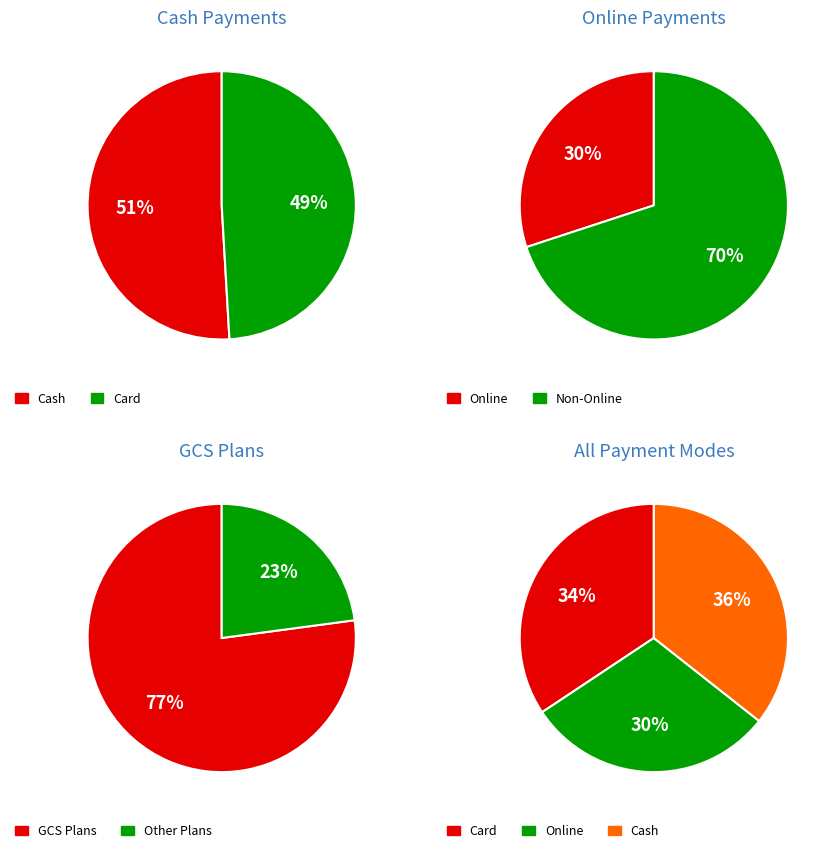

Does any single category account for the majority?

No